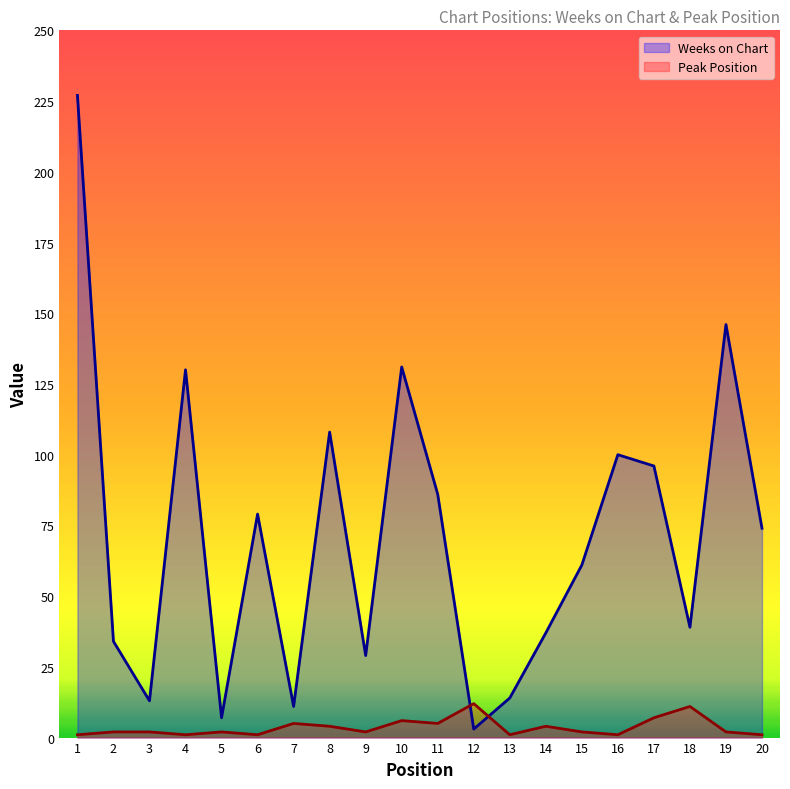

At 5, list the series in order from smallest to largest.

Peak Position, Weeks on Chart